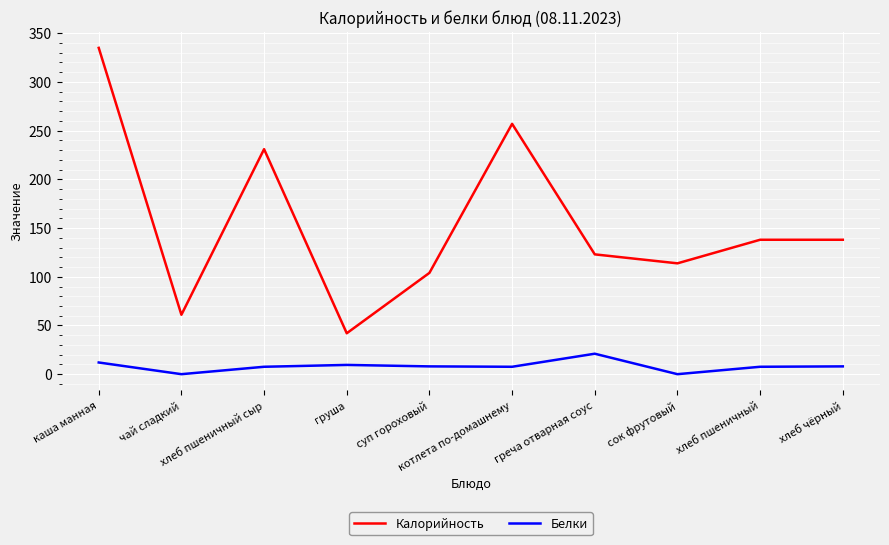

Rank the series by their average value, from lowest to highest.

Белки, Калорийность